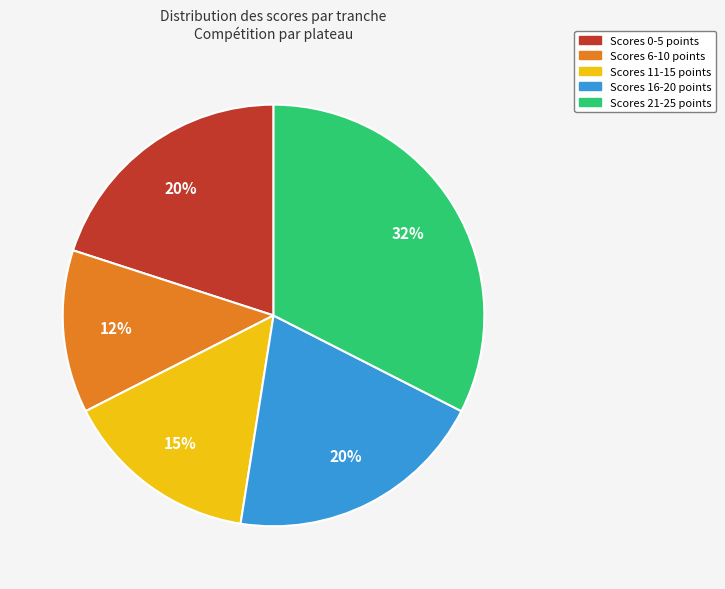

Does any single category account for the majority?

No